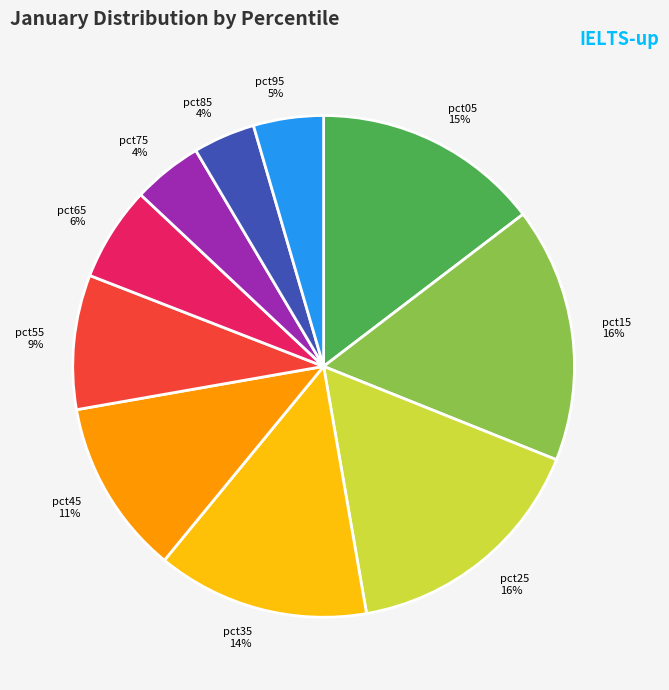

How many slices are in this pie chart?

10